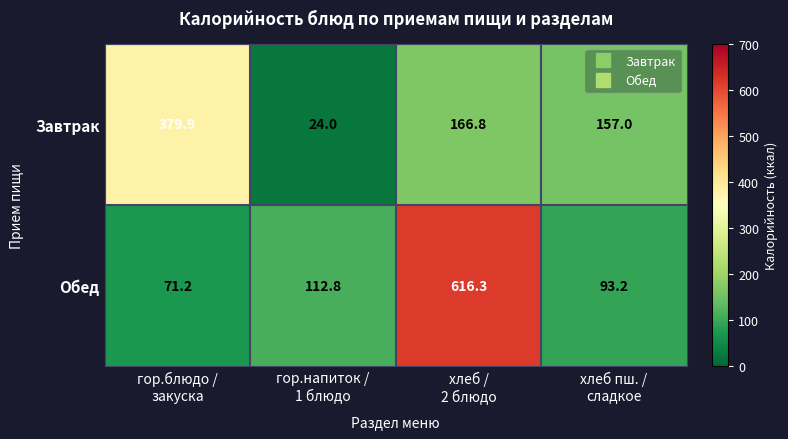

Rank the series at хлеб пш. /
сладкое from highest to lowest value.

Завтрак, Обед